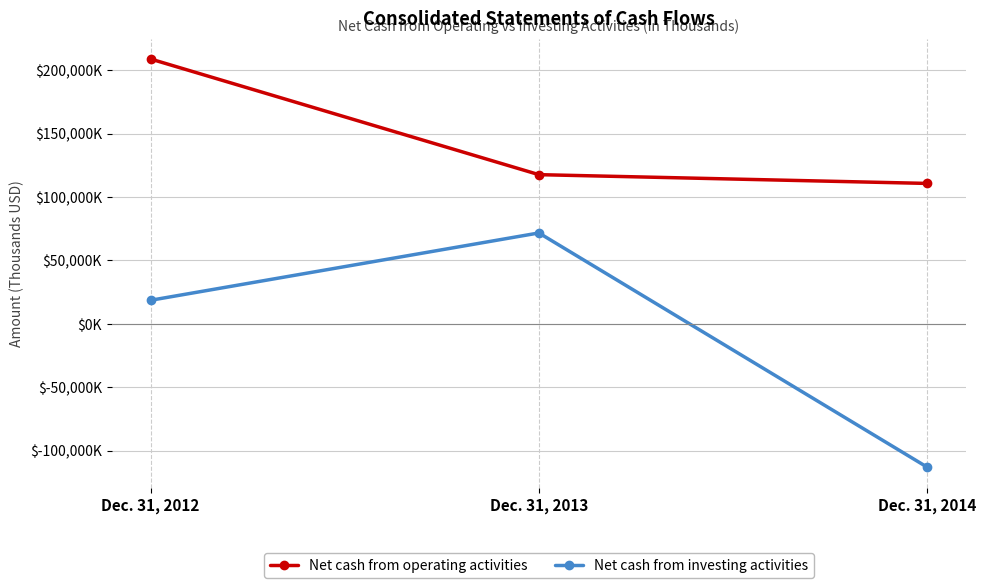

Reading left to right, what are all the values shown in this chart?

Net cash from operating activities: 208911	117657	110735
Net cash from investing activities: 18539	71668	-113122